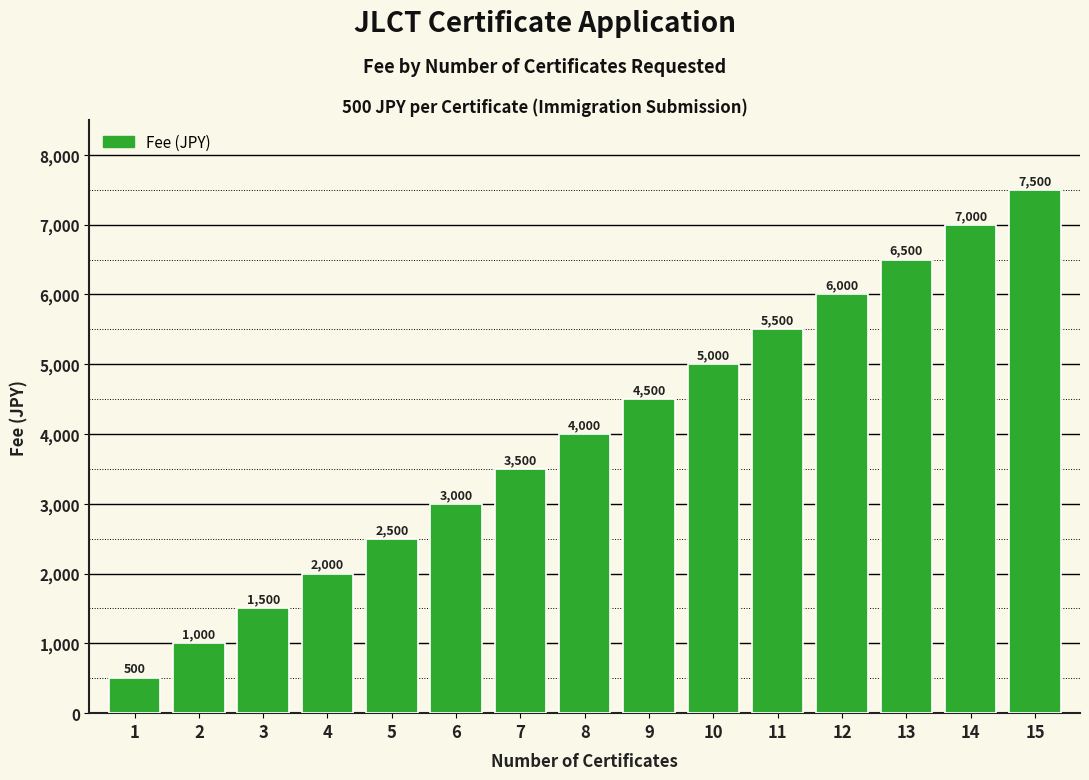

How many bars are there in total?

15